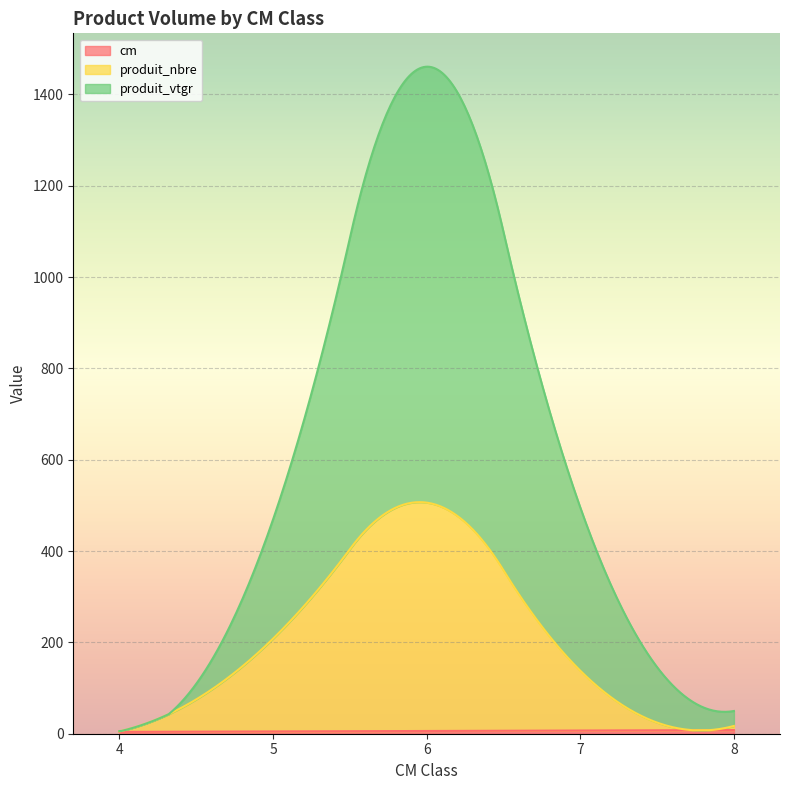

Which series ends up on top after the final intersection of produit_nbre and produit_vtgr?

produit_vtgr